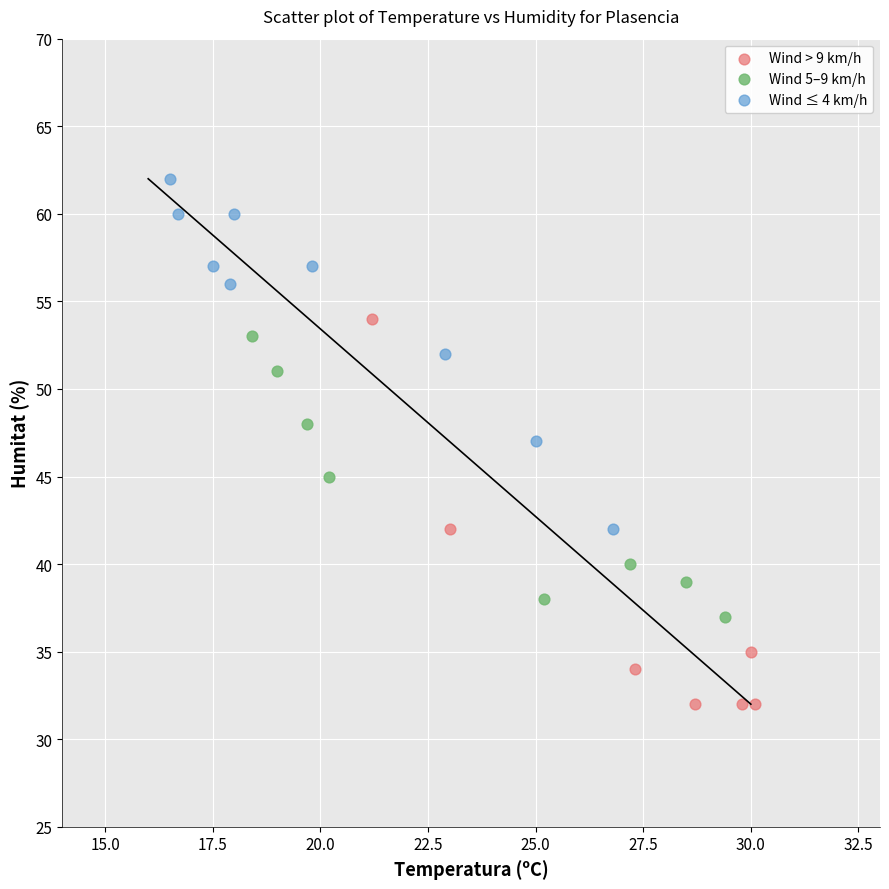

Which series has the largest Y range (max minus min)?

Wind > 9 km/h